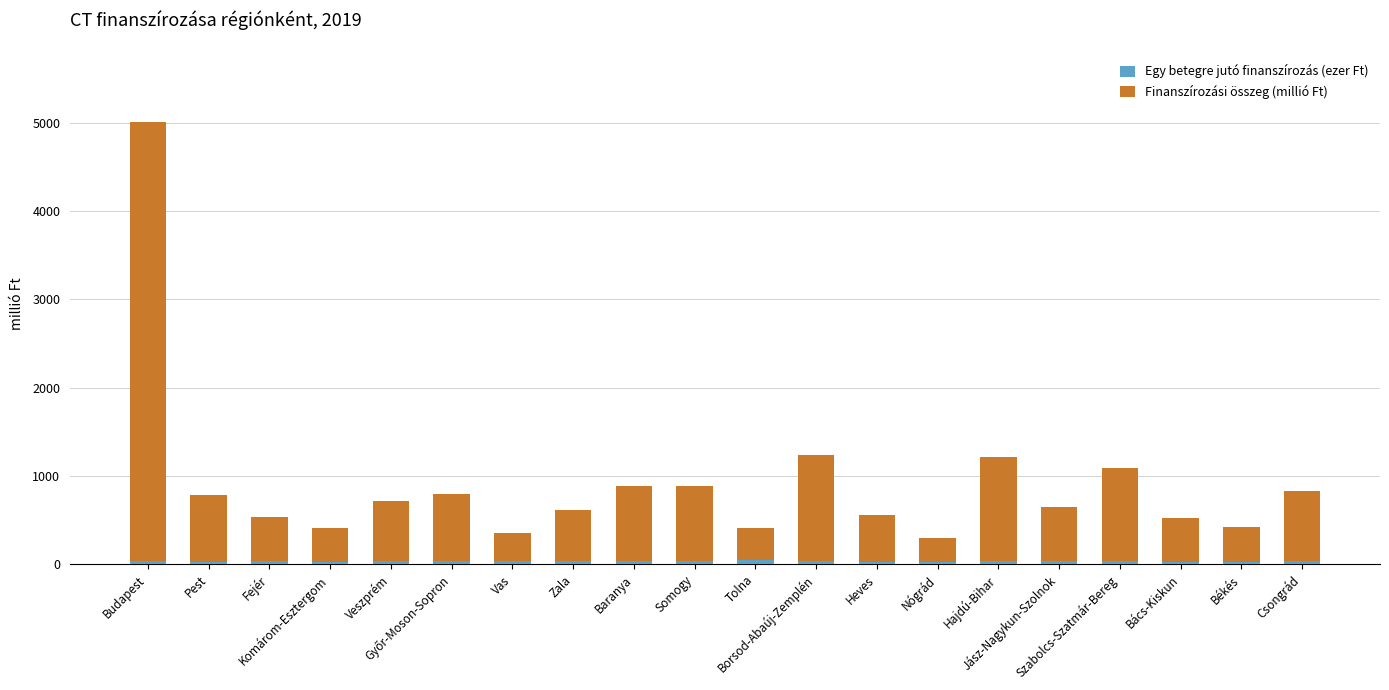

Does the chart contain stacked bars?

Yes